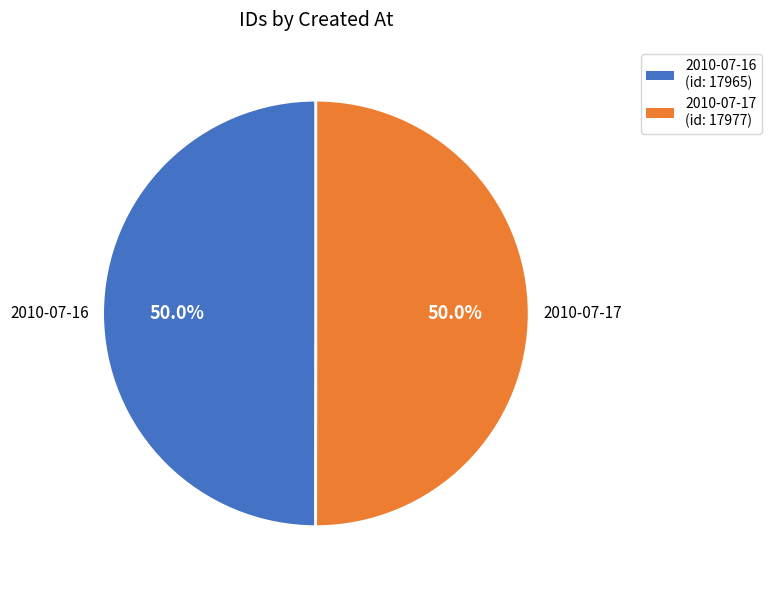

What is the ratio of the value at 2010-07-16 (id: 17965) to the value at 2010-07-17 (id: 17977)?

1.0